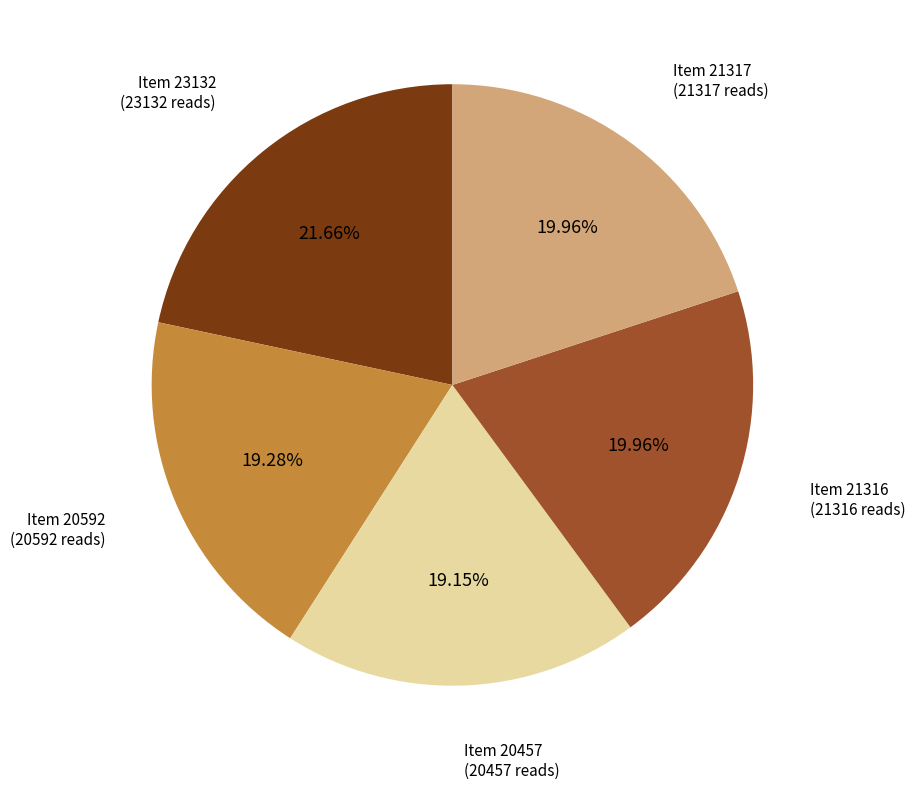

Does any single category account for the majority?

No